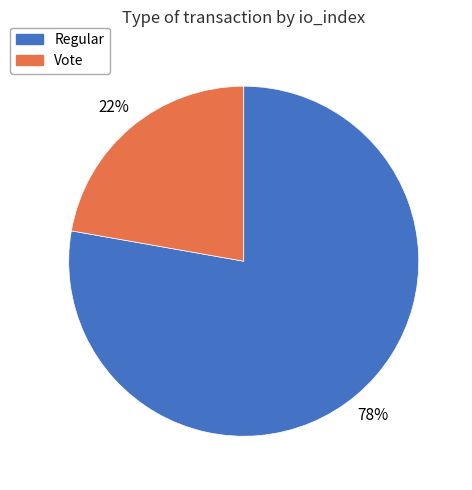

Do Vote and Regular together represent more than half of the pie?

Yes